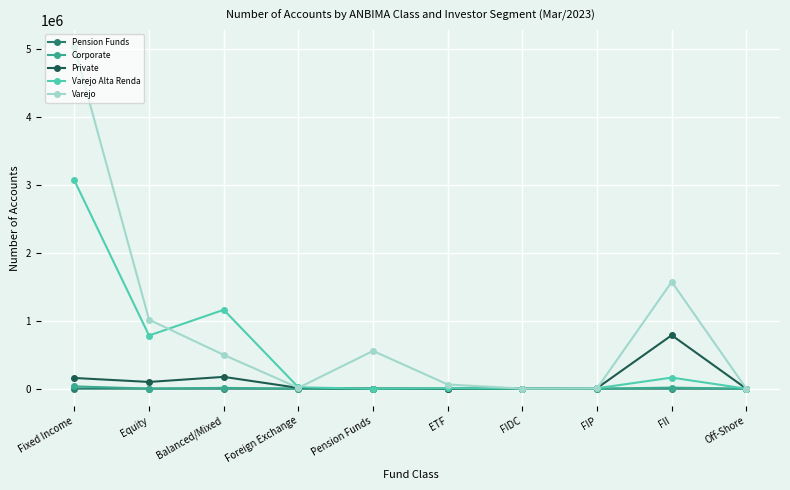

Which label corresponds to the largest value in the chart?

Fixed Income